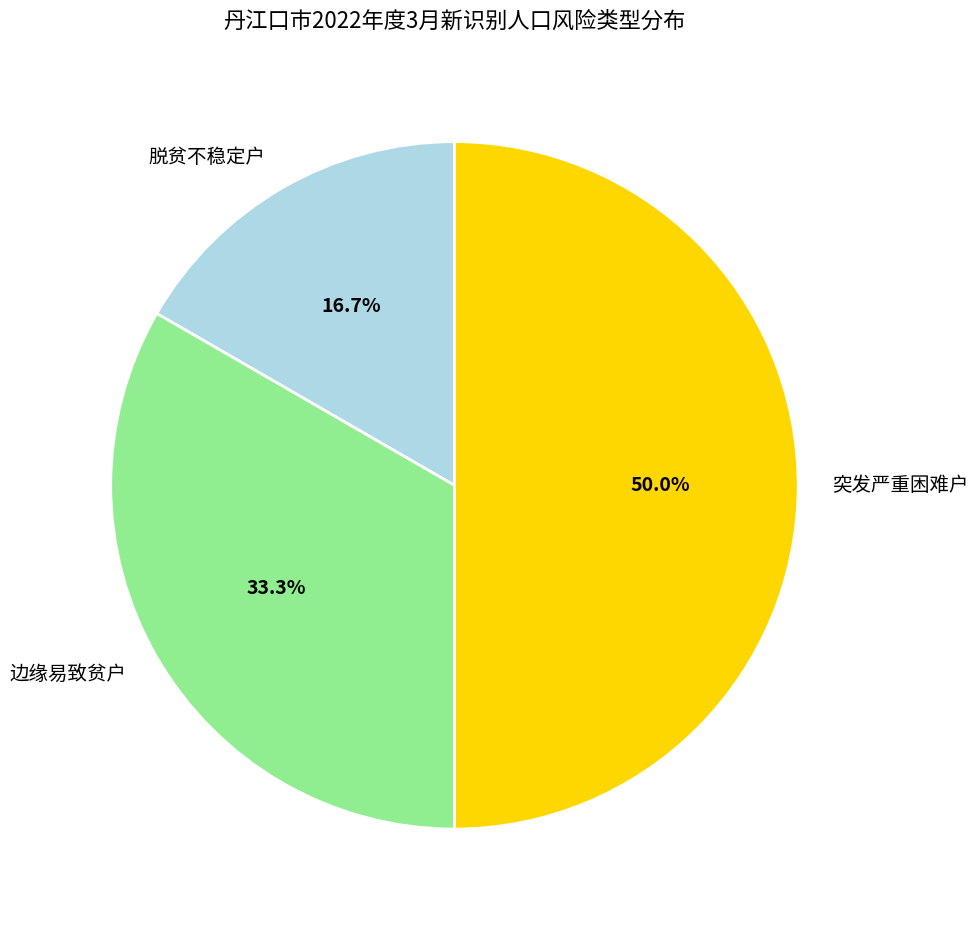

Which has a higher value, 边缘易致贫户 or 突发严重困难户?

突发严重困难户